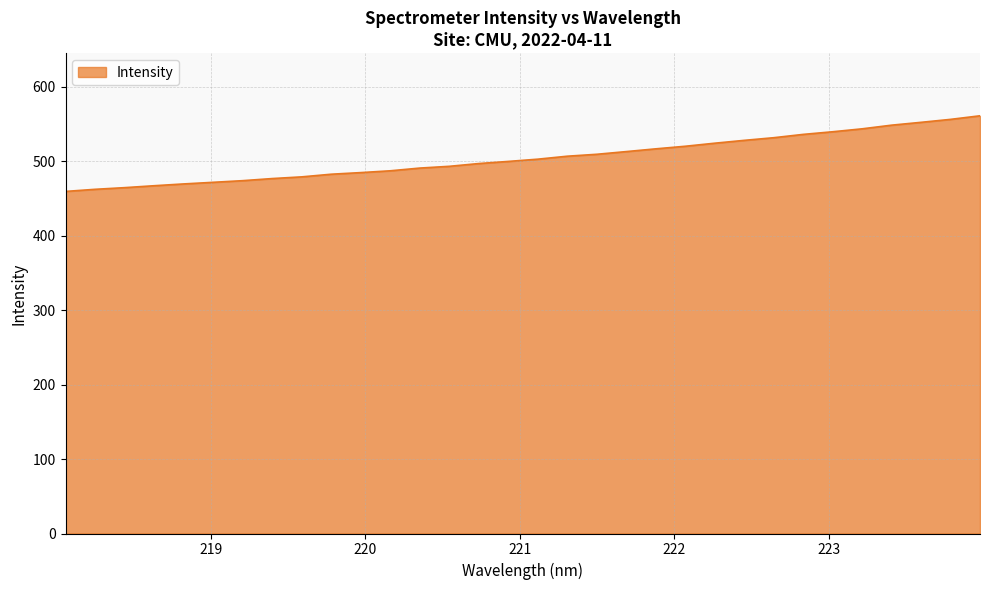

What is the greatest value displayed?

560.9